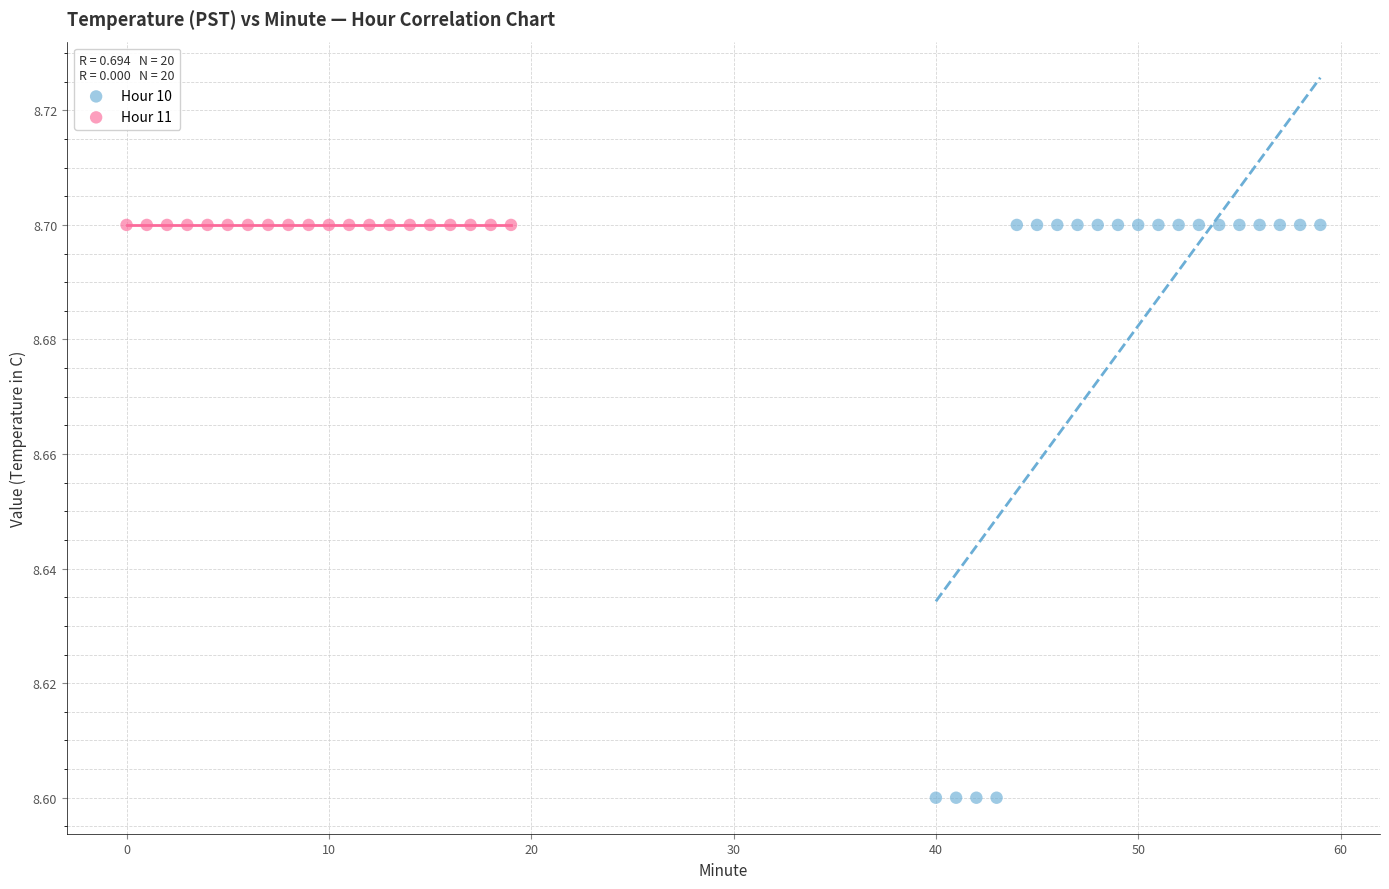

Which series reaches the minimum Y coordinate?

Hour 10